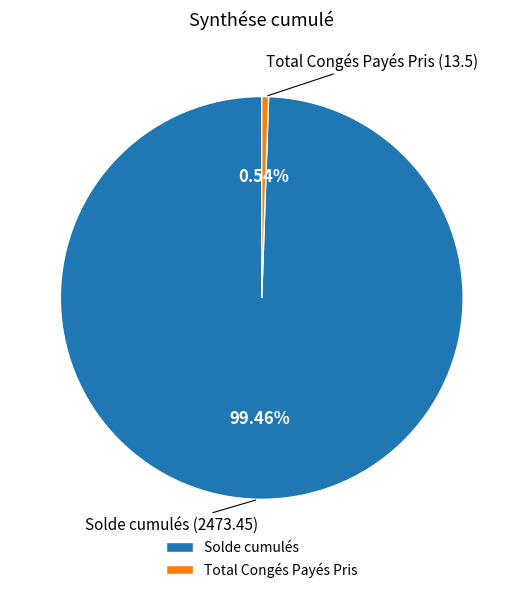

True or false: Total Congés Payés Pris accounts for 1% of the total.

True